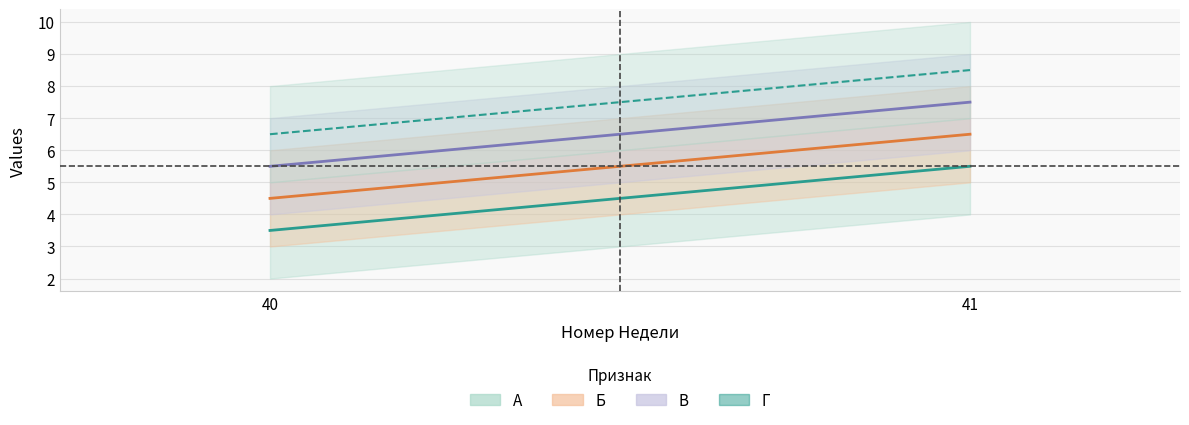

Which series has the largest total across all categories?

Г